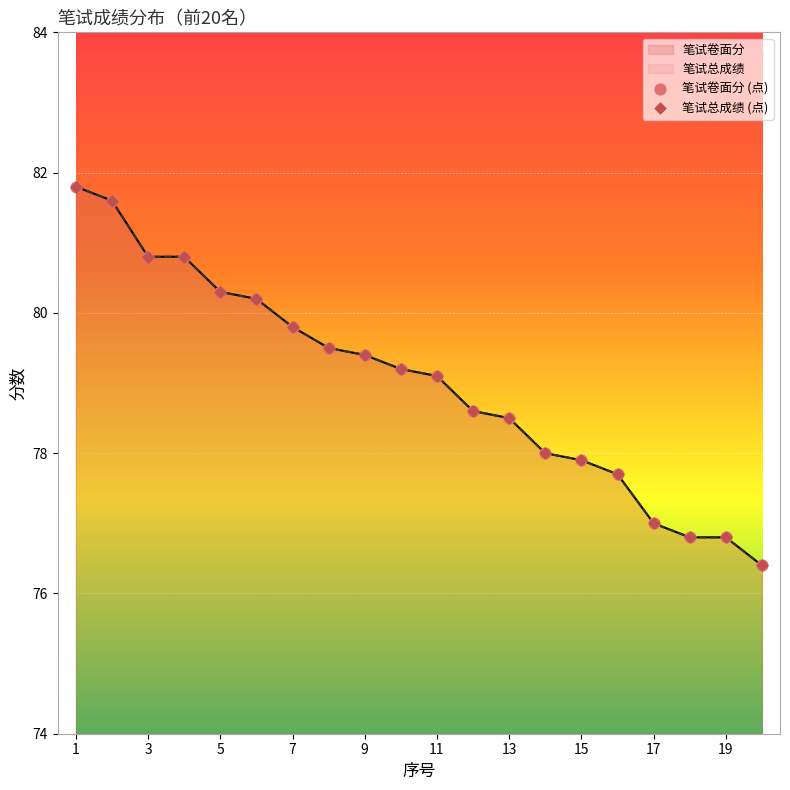

Which series has the largest total across all categories?

笔试卷面分 (点)